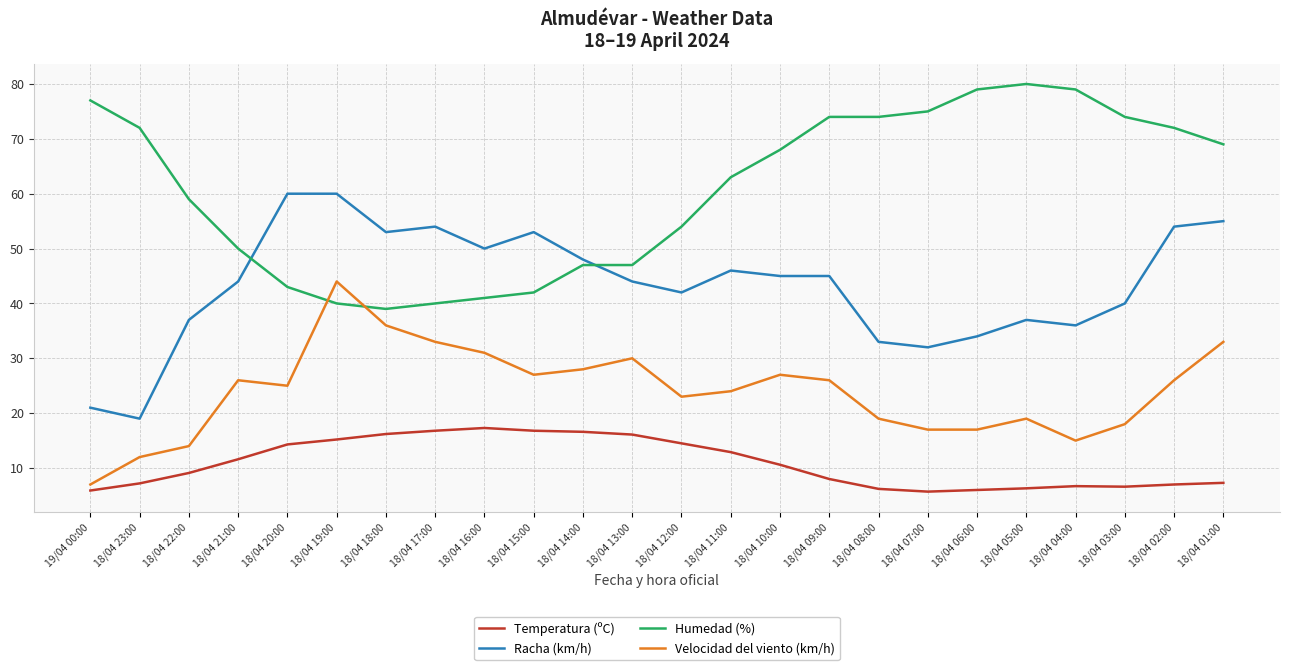

Is it true that Humedad (%) equals 38.4 at 18/04 01:00?

False